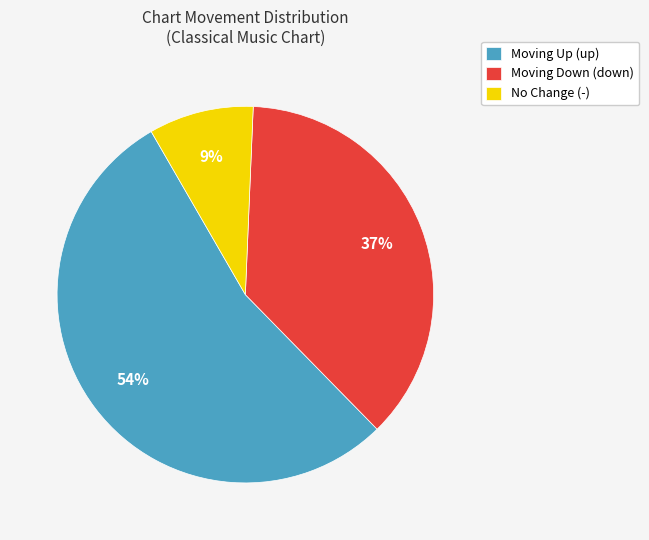

How many slices are in this pie chart?

3